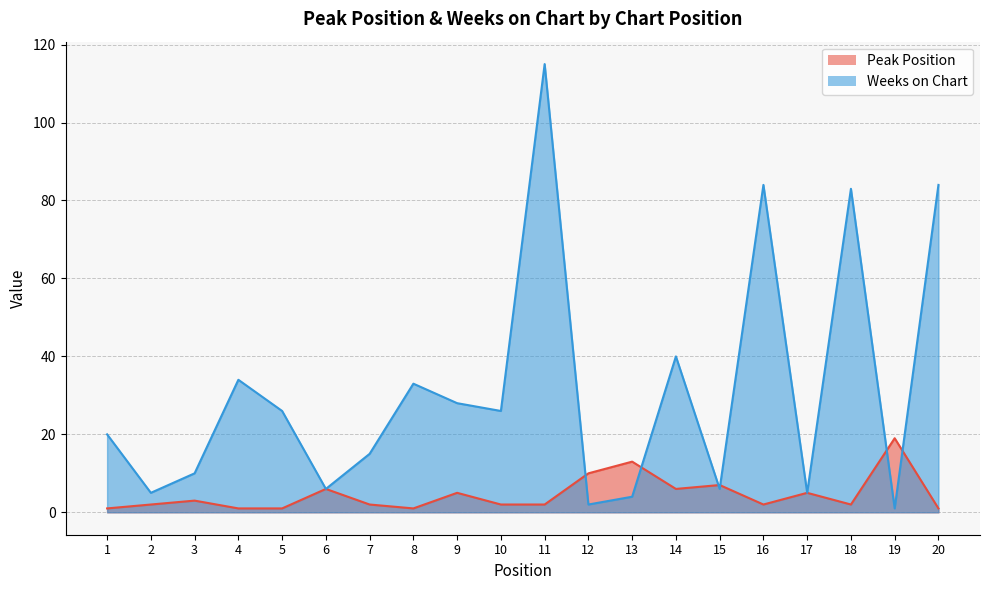

What is the lowest value of the Weeks on Chart series?

1